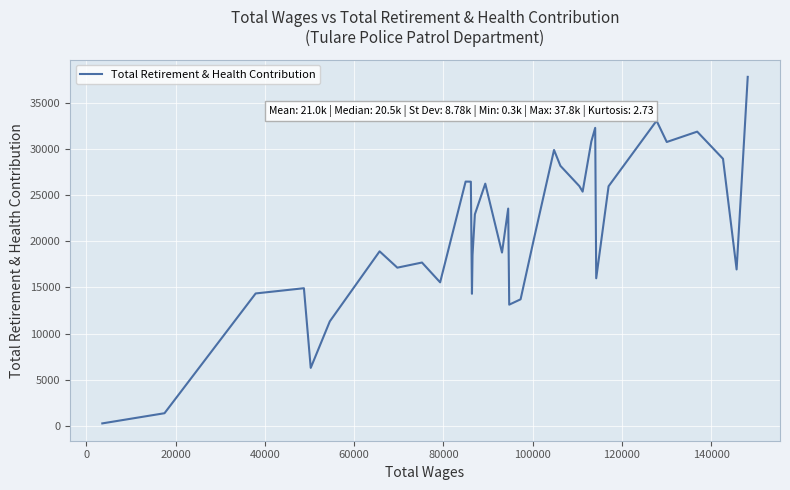

What is the difference between the maximum and minimum values?

37511